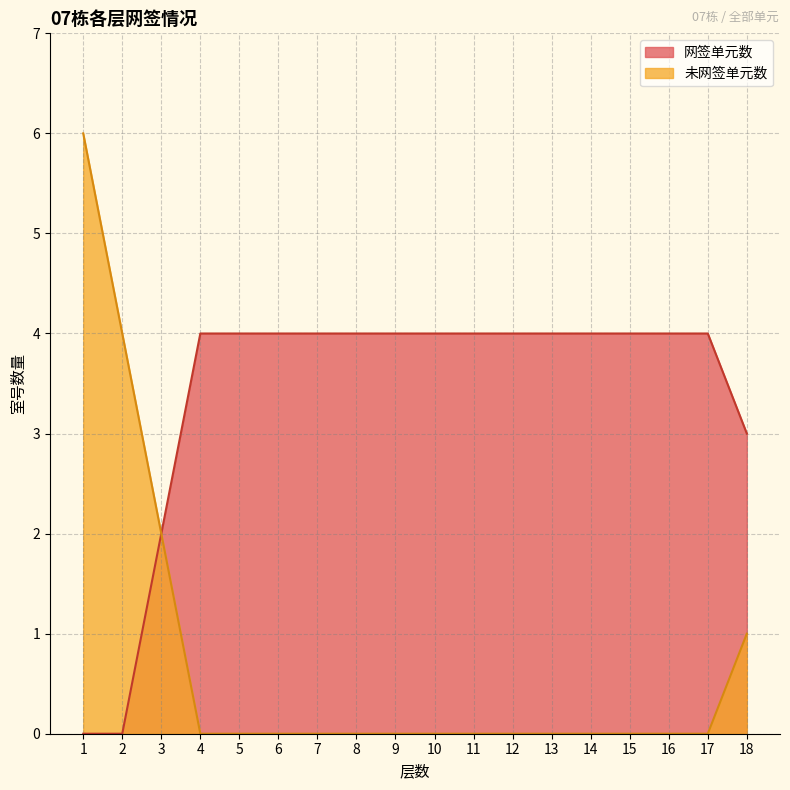

Reading left to right, extract all data points from this chart.

网签单元数: 0	0	2	4	4	4	4	4	4	4	4	4	4	4	4	4	4	3
未网签单元数: 6	4	2	0	0	0	0	0	0	0	0	0	0	0	0	0	0	1